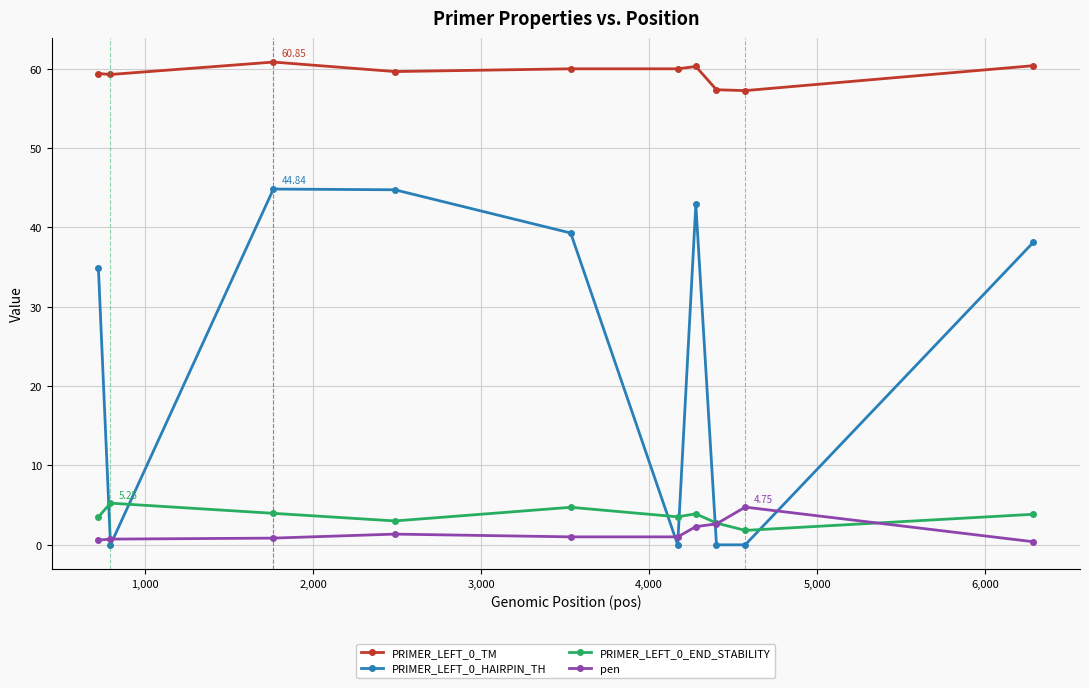

Which series has the widest spread of values?

PRIMER_LEFT_0_HAIRPIN_TH